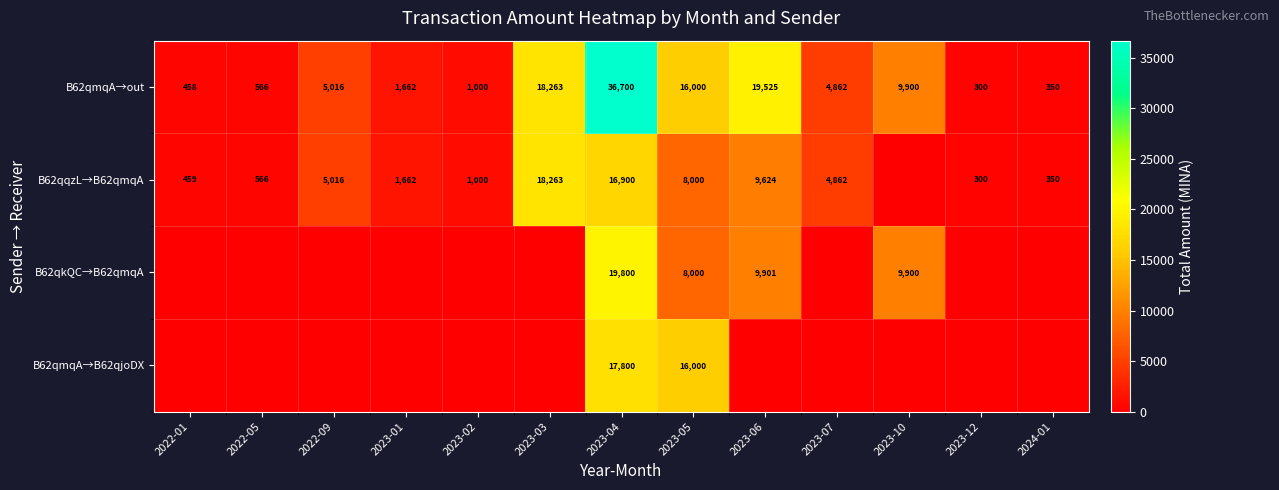

The B62qmqA→out series shows 458 at 2022-01. True or false?

True